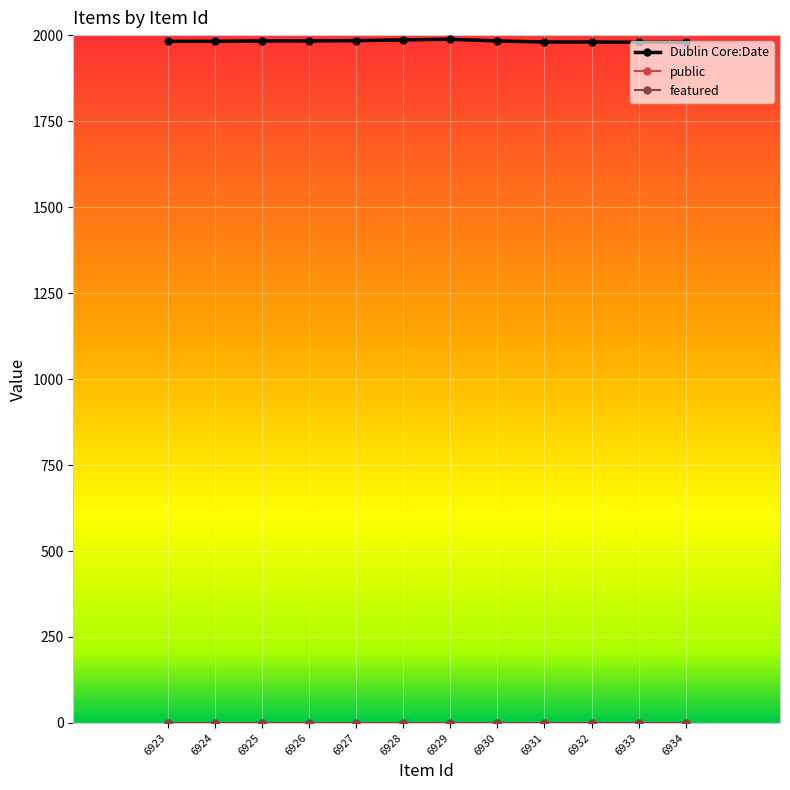

What is the maximum value shown in the chart?

1988